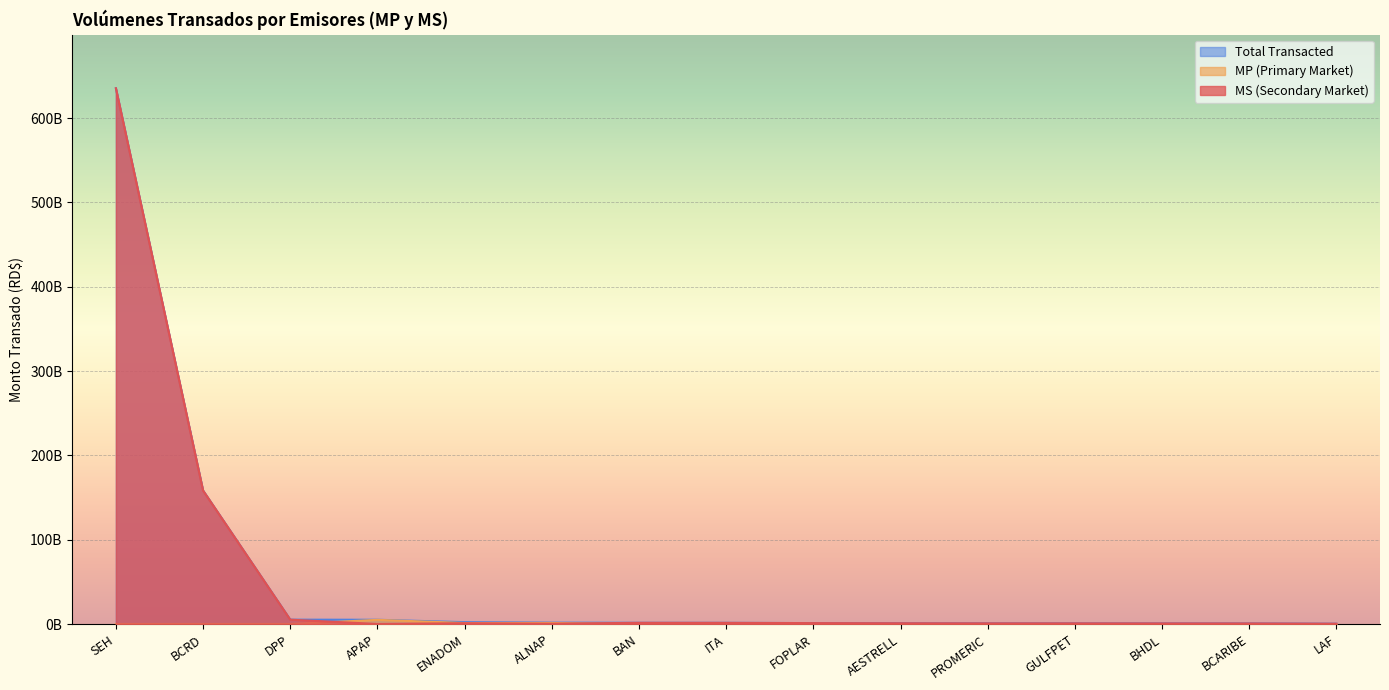

How many distinct data groups are displayed?

3